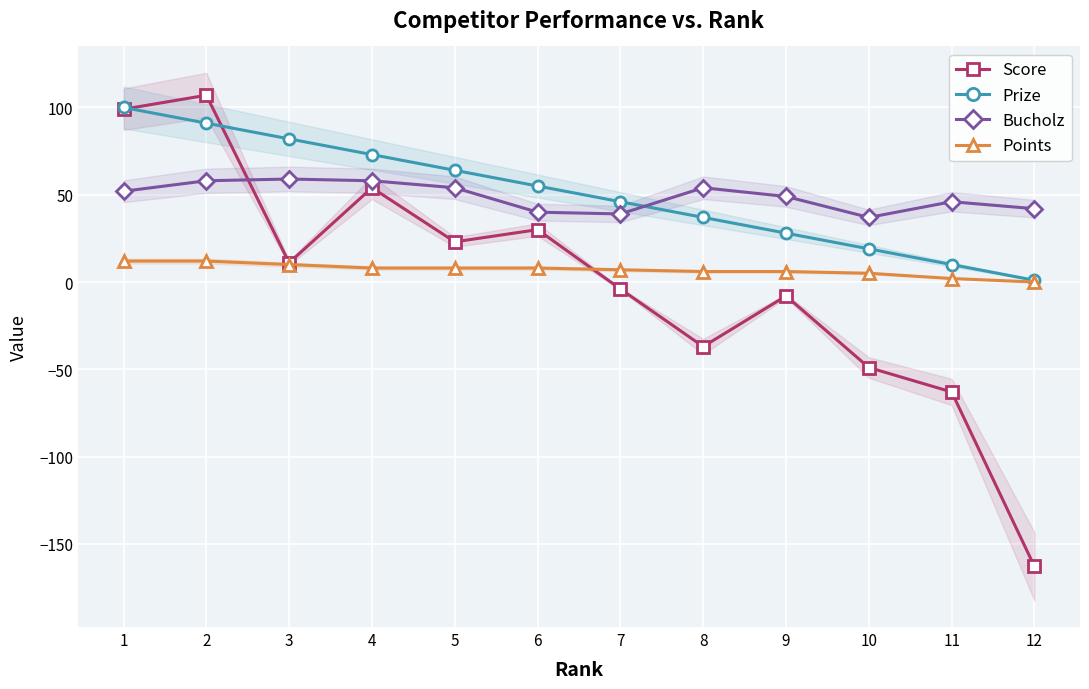

Rank the series by their maximum value, from lowest to highest.

Points, Bucholz, Prize, Score